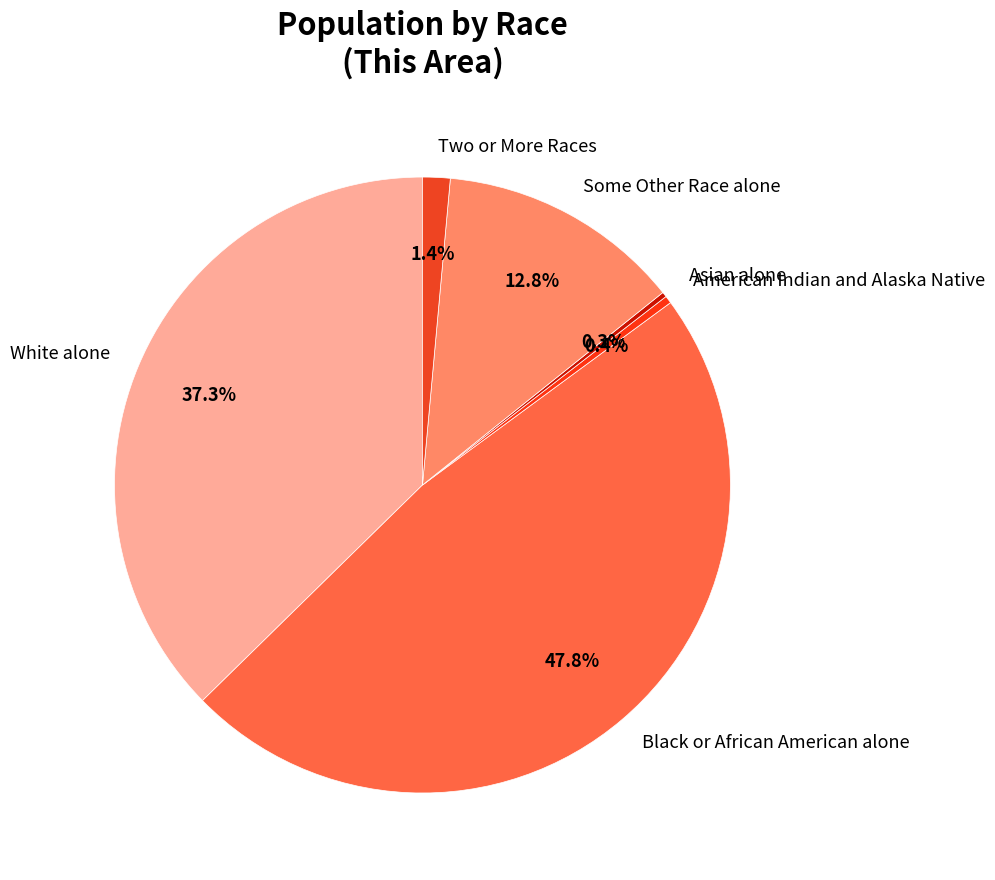

Is the sum of American Indian and Alaska Native and White alone greater than half?

No